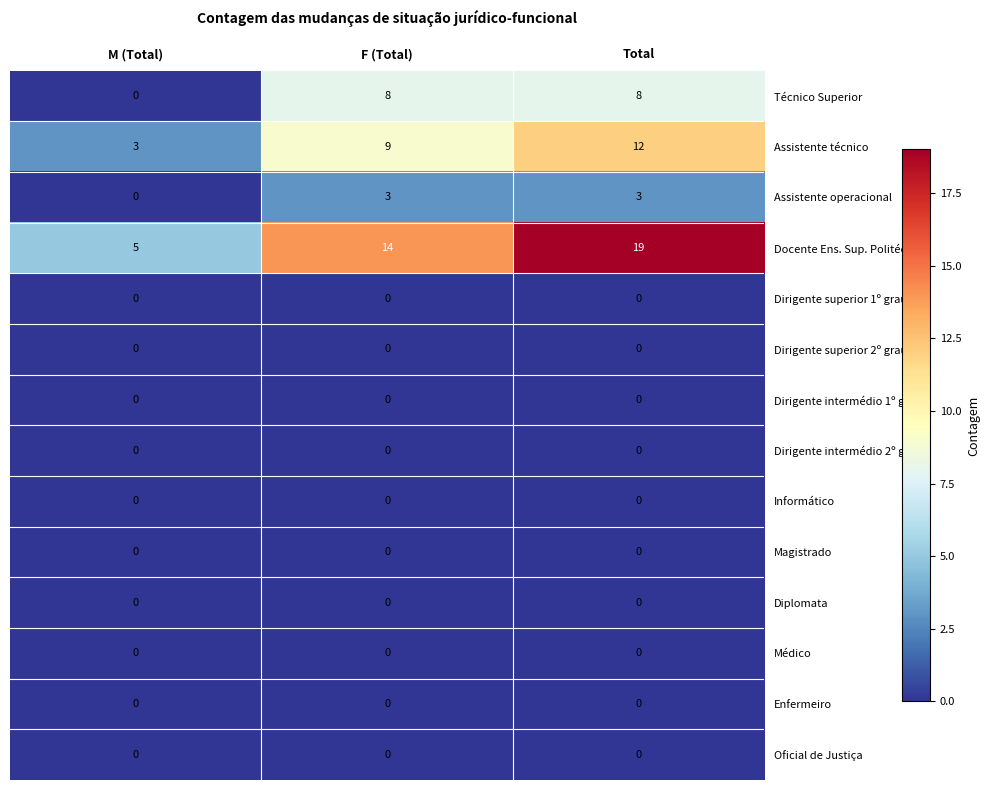

Is the value of Técnico Superior at F (Total) greater than the value of Enfermeiro at Total?

Yes